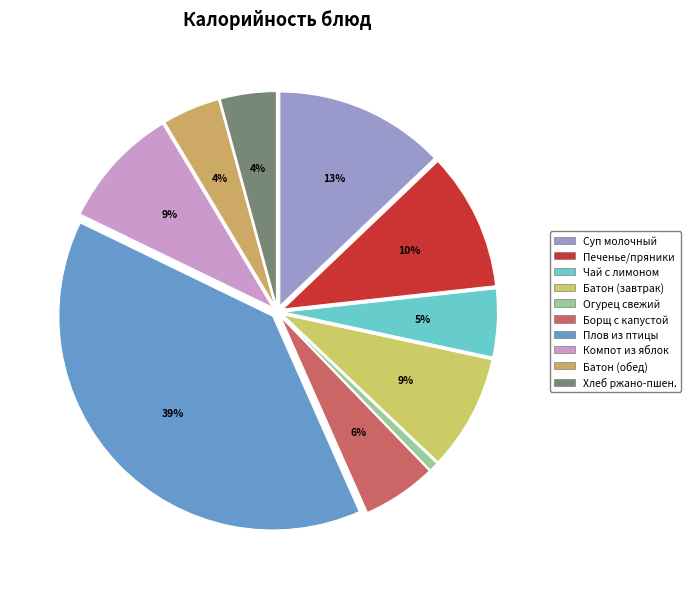

Which category has the biggest portion of the pie?

ПЛОВ ИЗ ПТИЦЫ